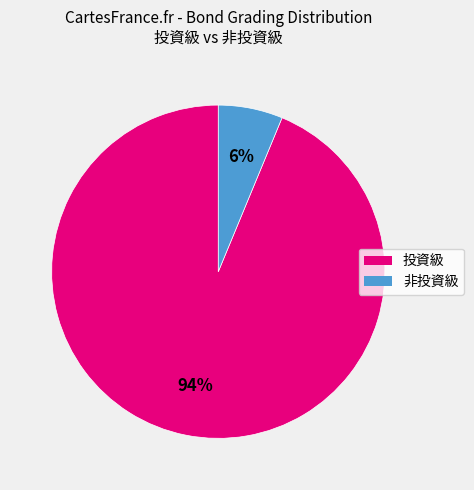

To the nearest percent, what is the average slice percentage?

50%